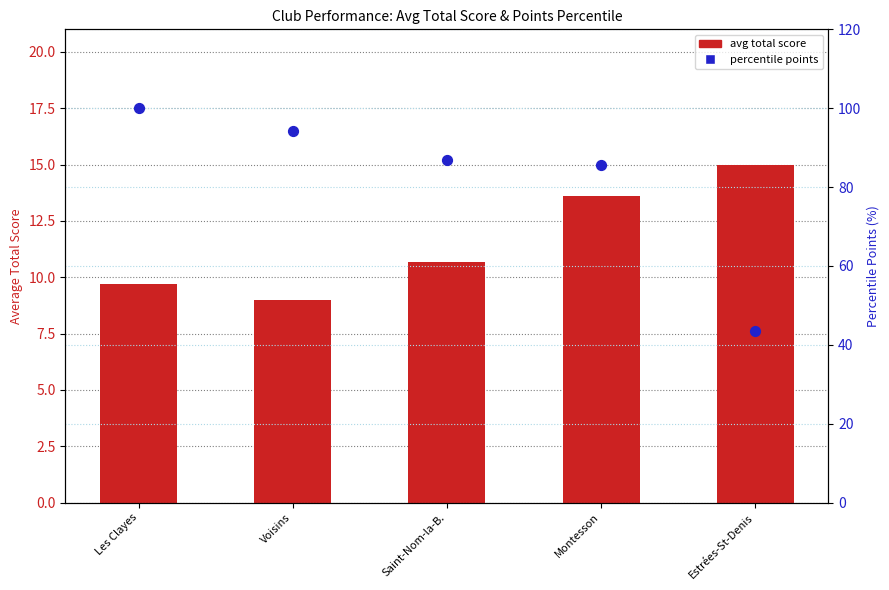

What are all the series names shown in the legend?

avg total score, percentile points